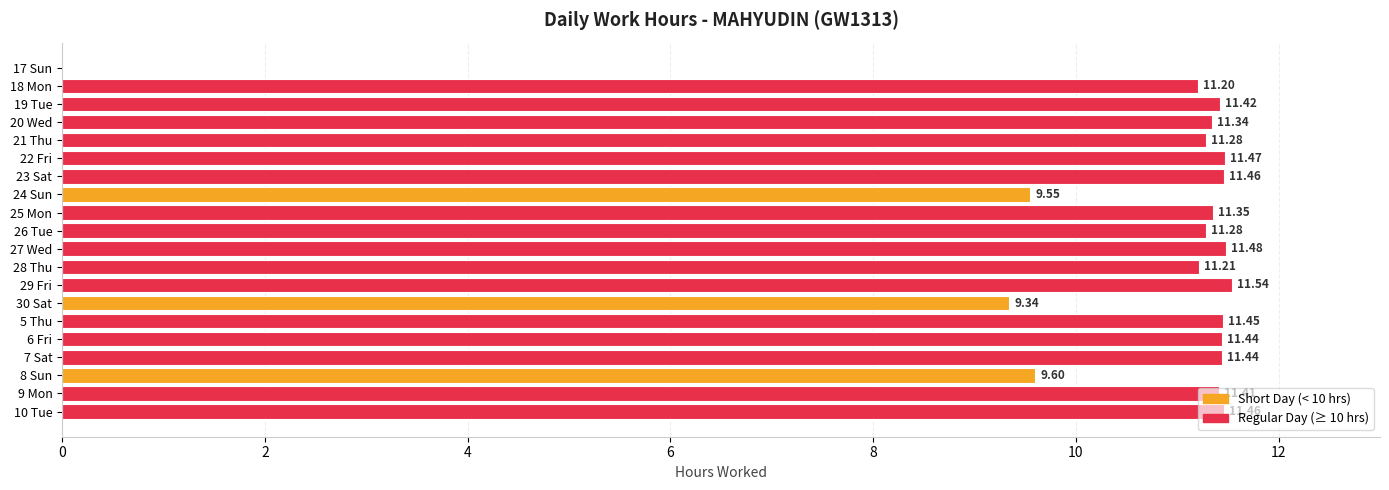

What is the sum of all values?

210.7